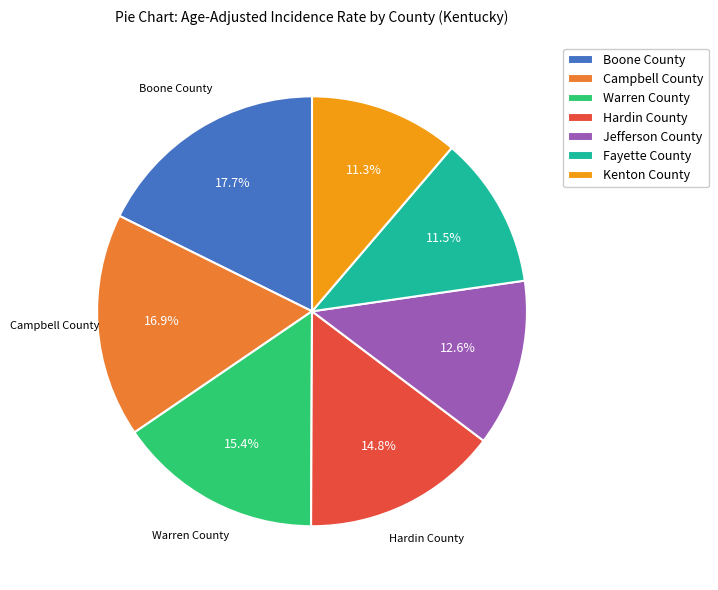

Is the sum of Kenton County and Jefferson County greater than half?

No